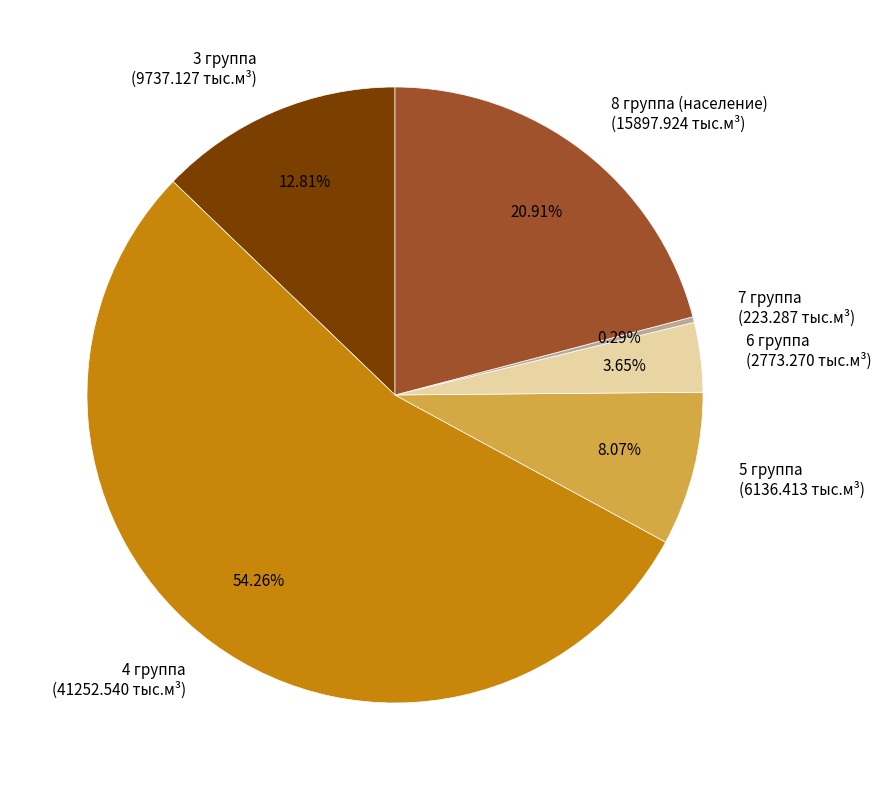

Approximately how many times larger is the value at 4 группа (41252.540 тыс.м³) compared to 8 группа (население) (15897.924 тыс.м³)?

2.6